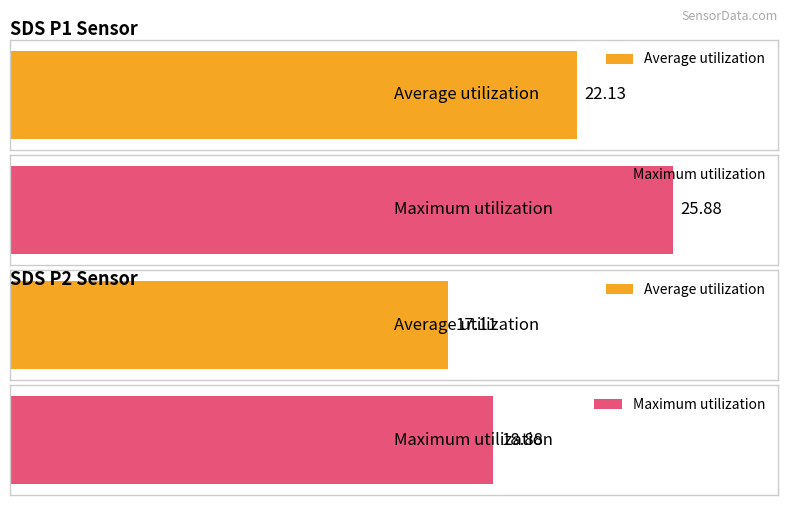

The value of SDS_P2 at 00:23 is 17.1. True or false?

True